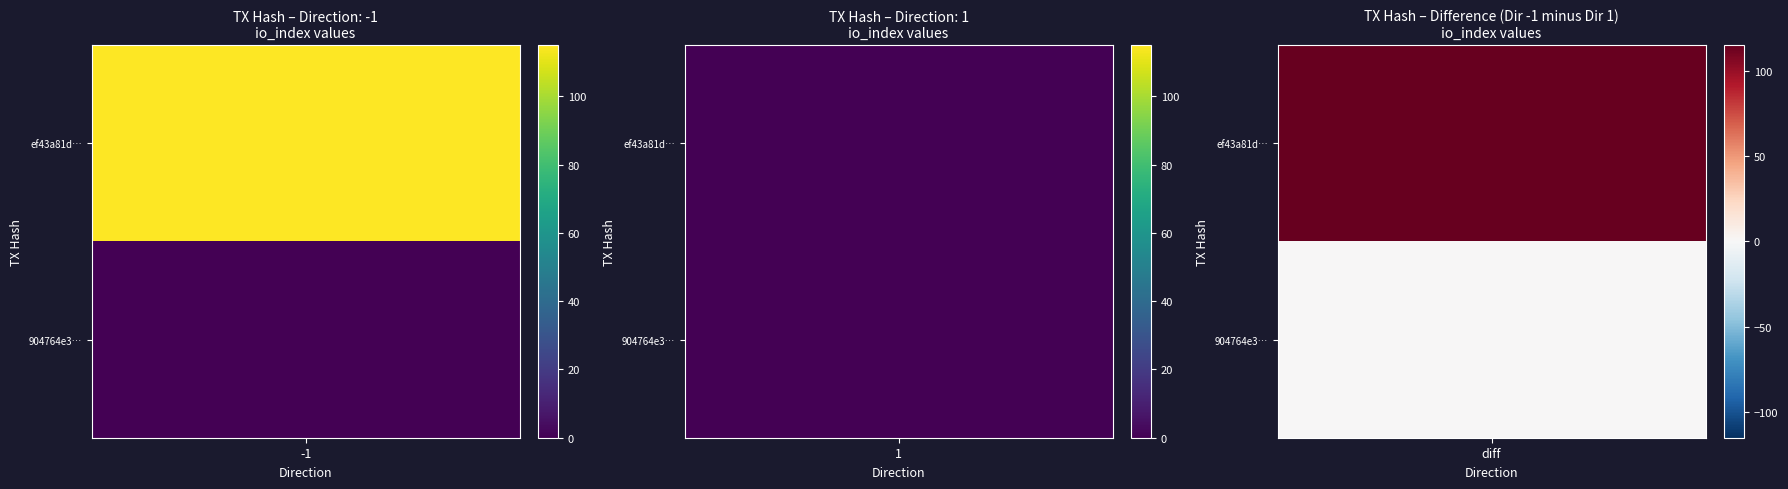

What is the total value across all series at -1?

115